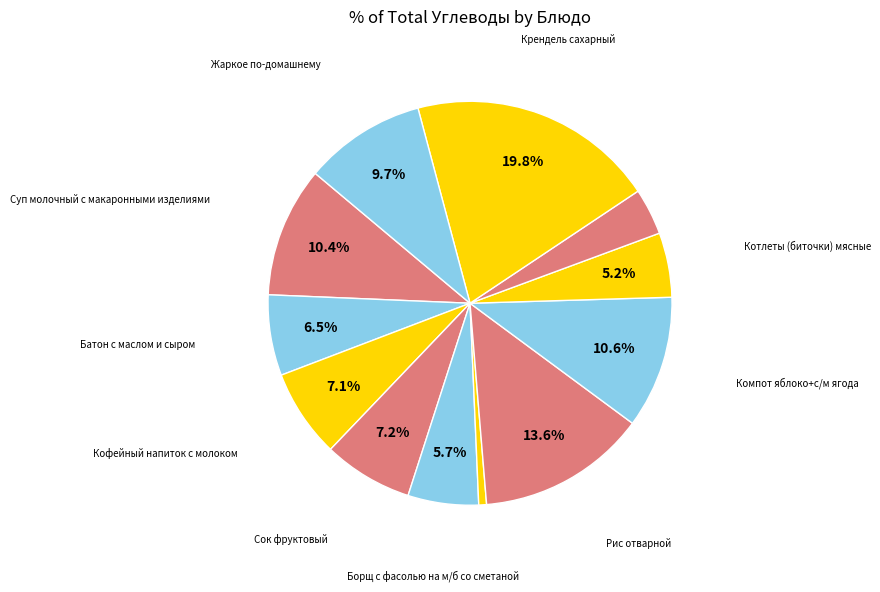

Is there any slice that represents more than half of the pie?

No